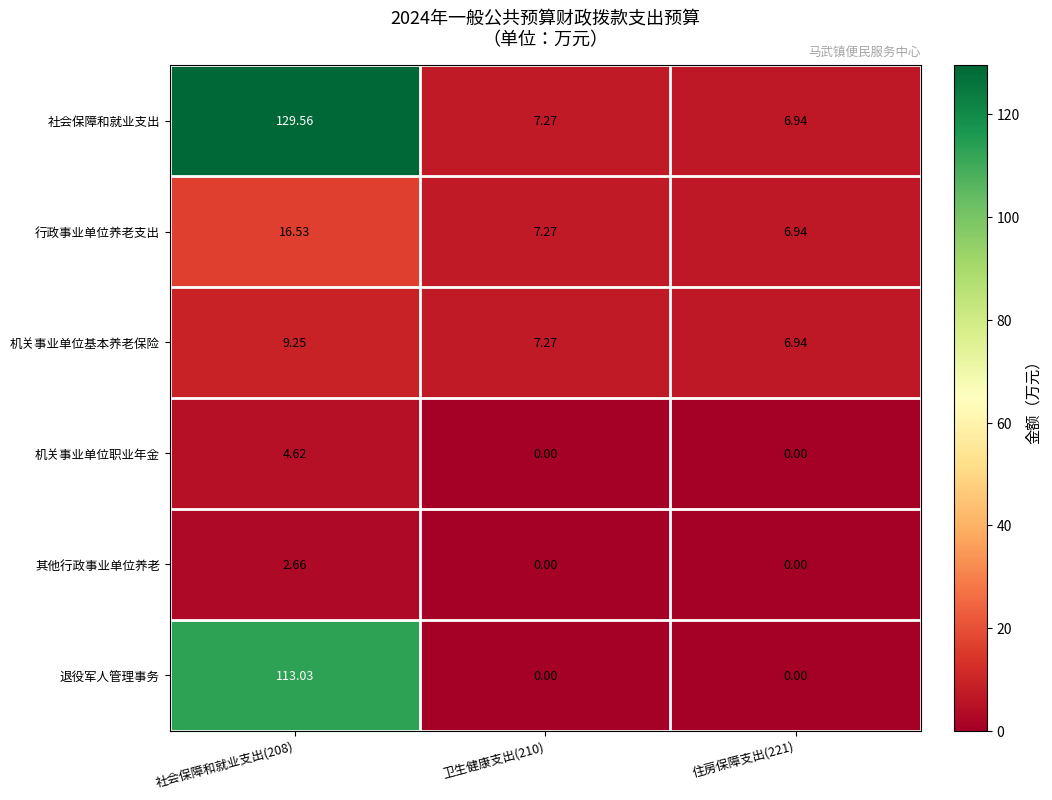

Which series changed the most between 社会保障和就业支出(208) and 卫生健康支出(210)?

社会保障和就业支出